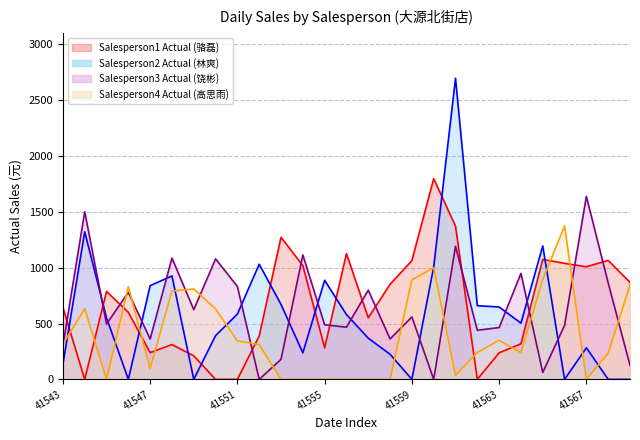

Rank the series at 41548 from highest to lowest value.

Salesperson3 Actual (饶彬), Salesperson2 Actual (林爽), Salesperson4 Actual (高思雨), Salesperson1 Actual (骆磊)